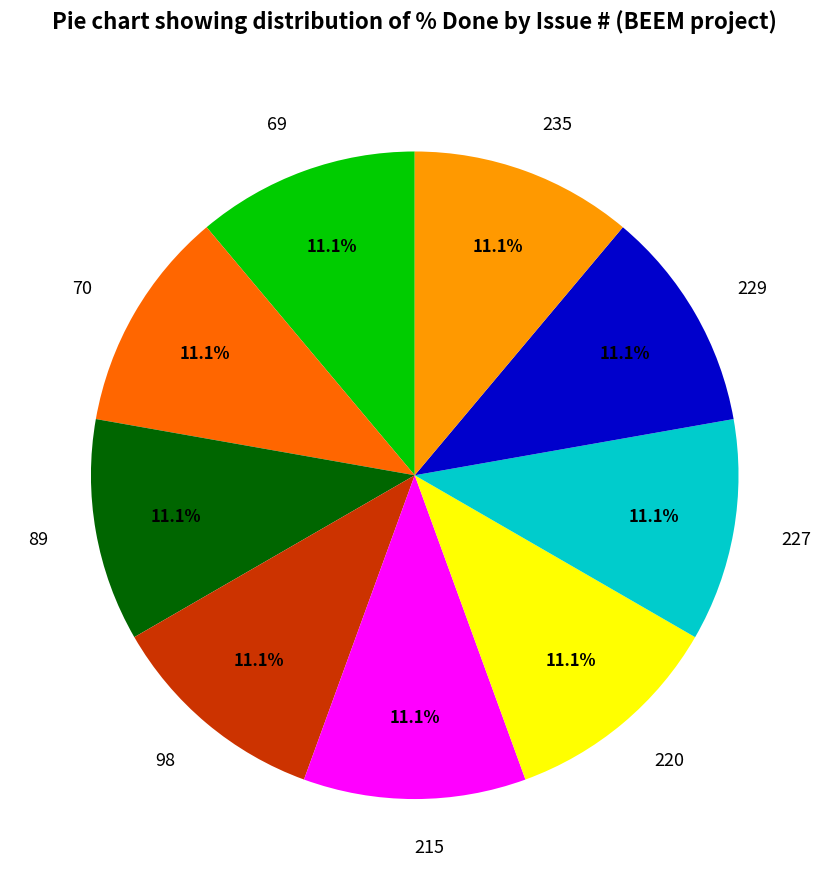

Count the number of slices in the pie.

9